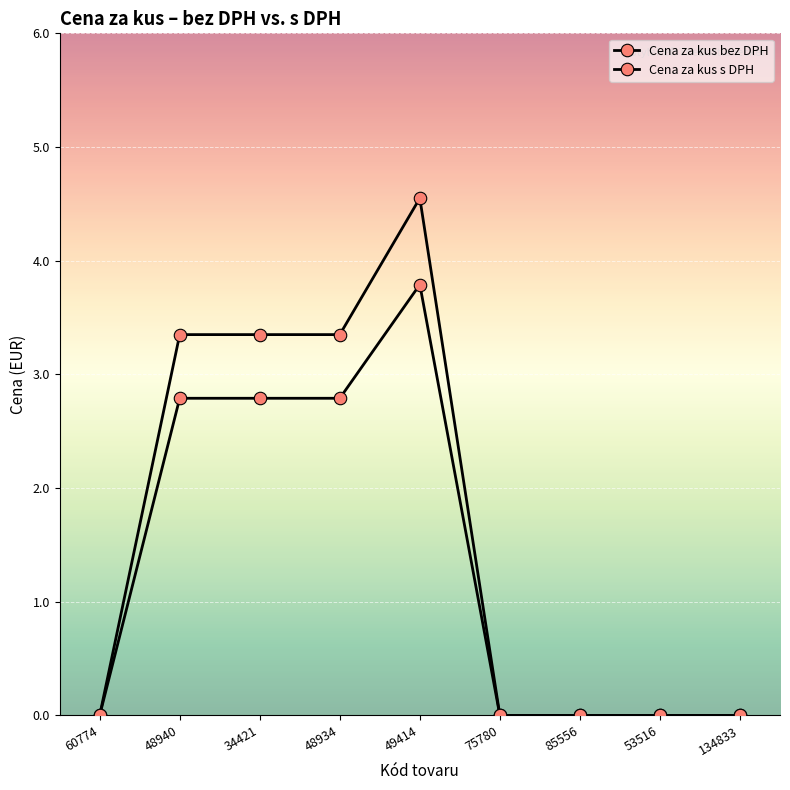

What is the difference between the maximum and minimum values in the Cena za kus s DPH series?

4.5